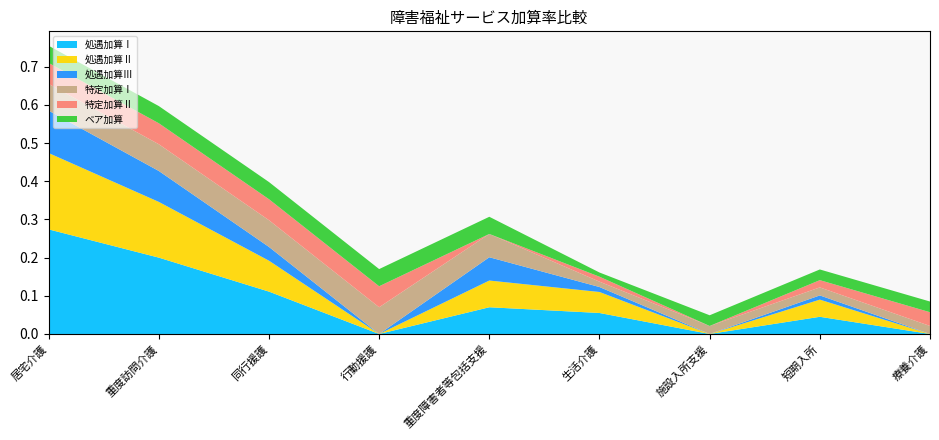

Reading left to right, transcribe all the data shown in this chart.

処遇加算Ⅰ: 0.3	0.2	0.1	0.0	0.1	0.1	0.0	0.0	0.0
処遇加算Ⅱ: 0.2	0.1	0.1	0.0	0.1	0.1	0.0	0.0	0.0
処遇加算Ⅲ: 0.1	0.1	0.0	0.0	0.1	0.0	0.0	0.0	0.0
特定加算Ⅰ: 0.1	0.1	0.1	0.1	0.1	0.0	0.0	0.0	0.0
特定加算Ⅱ: 0.1	0.1	0.1	0.1	0.0	0.0	0.0	0.0	0.0
ベア加算: 0.0	0.0	0.0	0.0	0.0	0.0	0.0	0.0	0.0